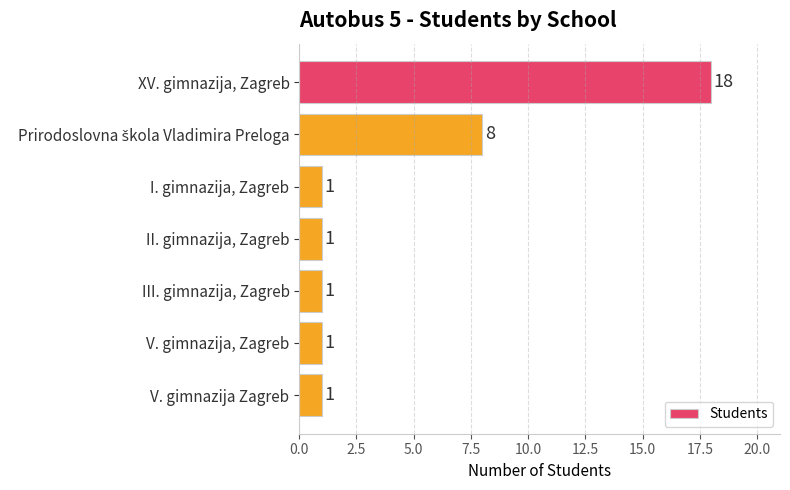

What is the difference between the second highest and second lowest values?

7